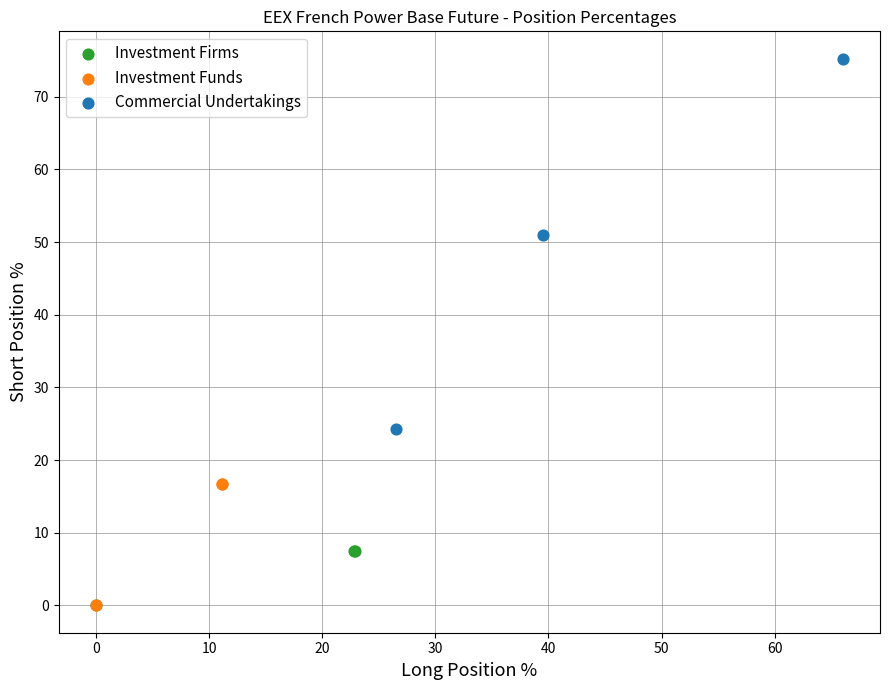

What are all the series names shown in the legend?

Investment Firms, Investment Funds, Commercial Undertakings